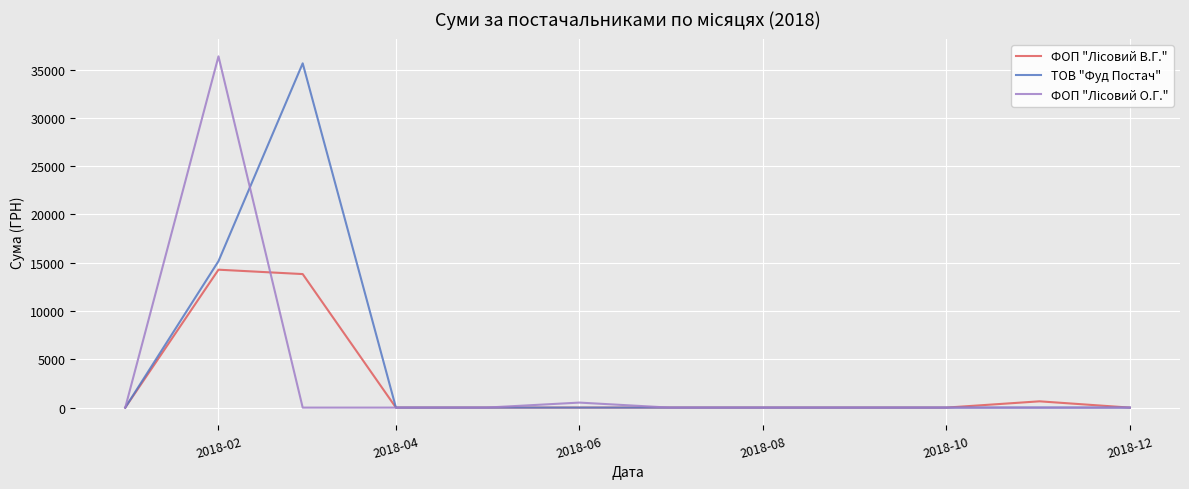

At which category is the sum across all series the highest?

2018-02